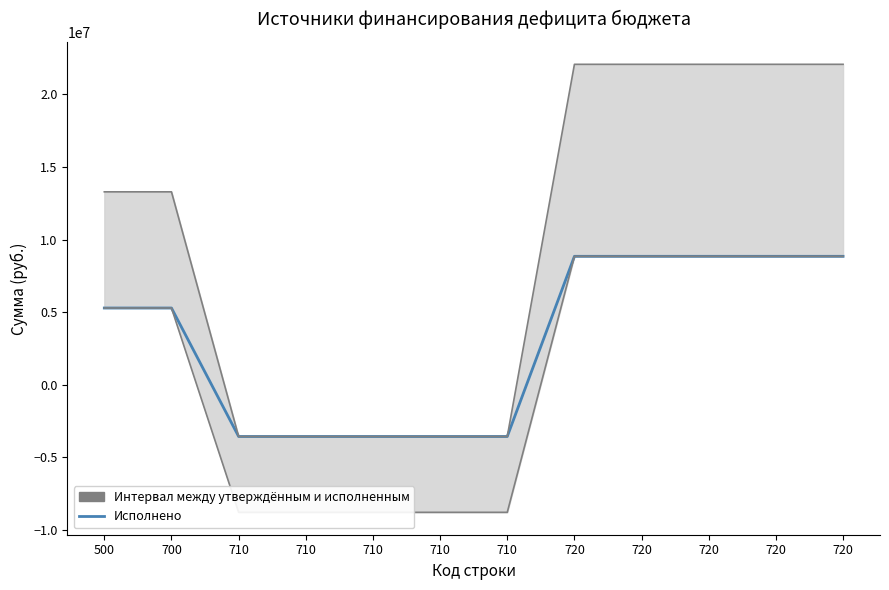

True or false: Исполнено (консолидированный бюджет) has a value of -5496984.4 at 710.

False